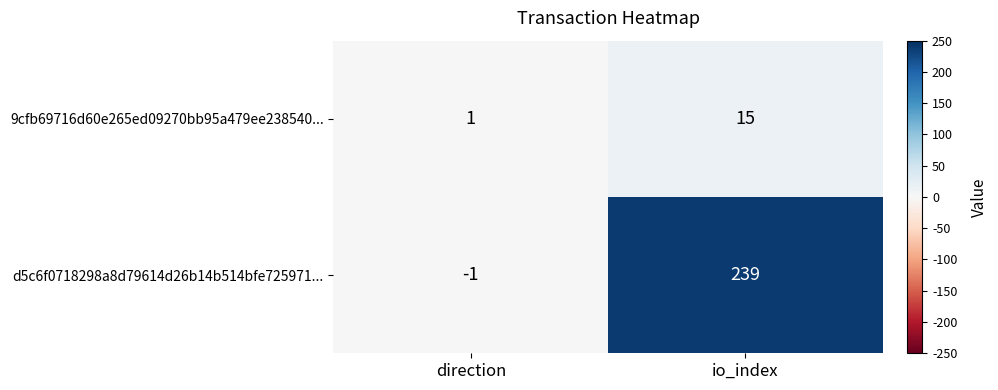

Count the number of data series in this chart.

2